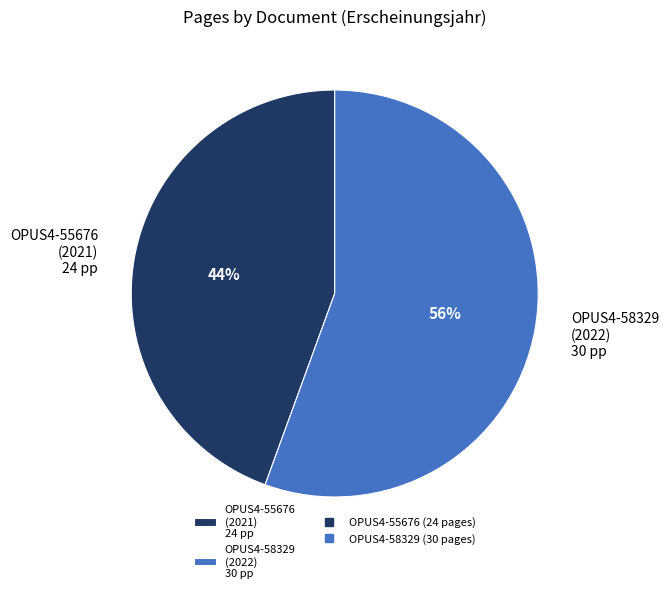

To the nearest percent, what portion does OPUS4-58329 represent?

56%